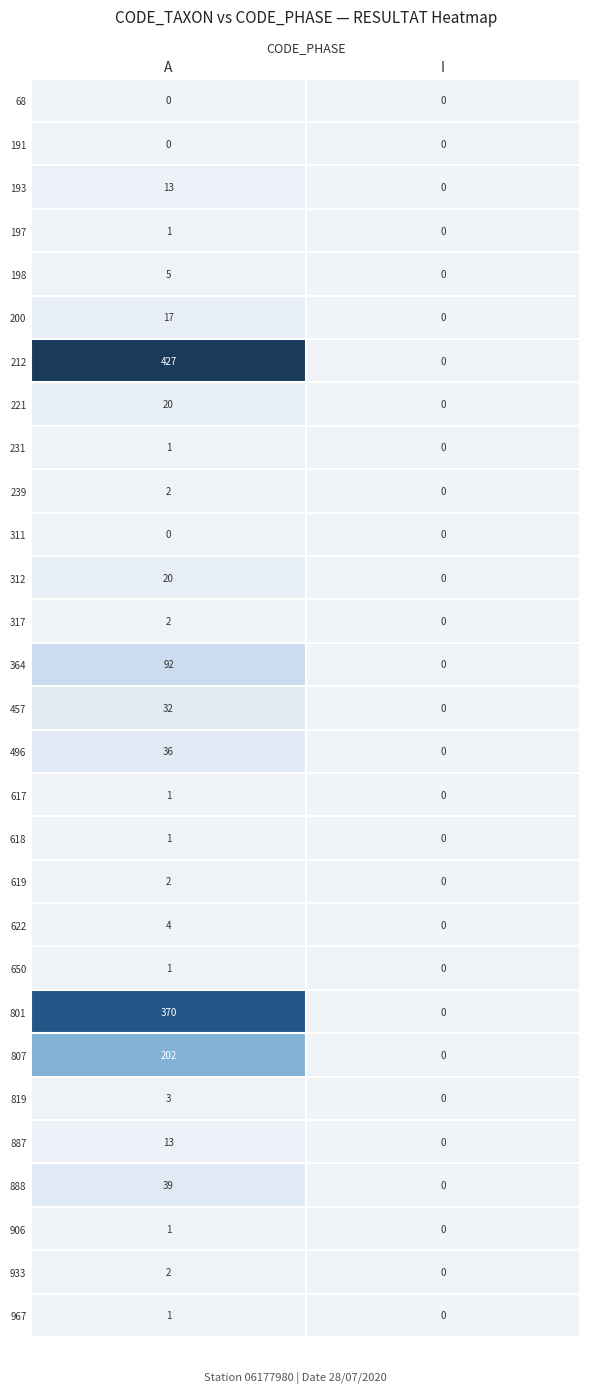

What is the maximum value shown in the chart?

427